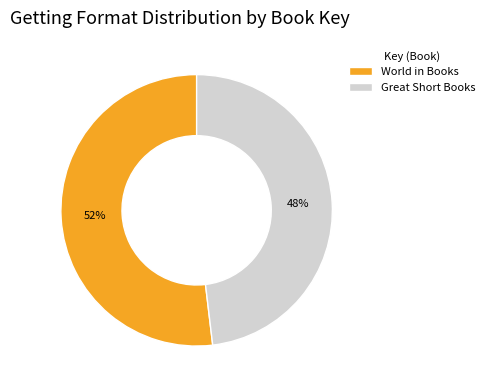

To the nearest percent, what is the difference between the largest and smallest slice percentages?

4%